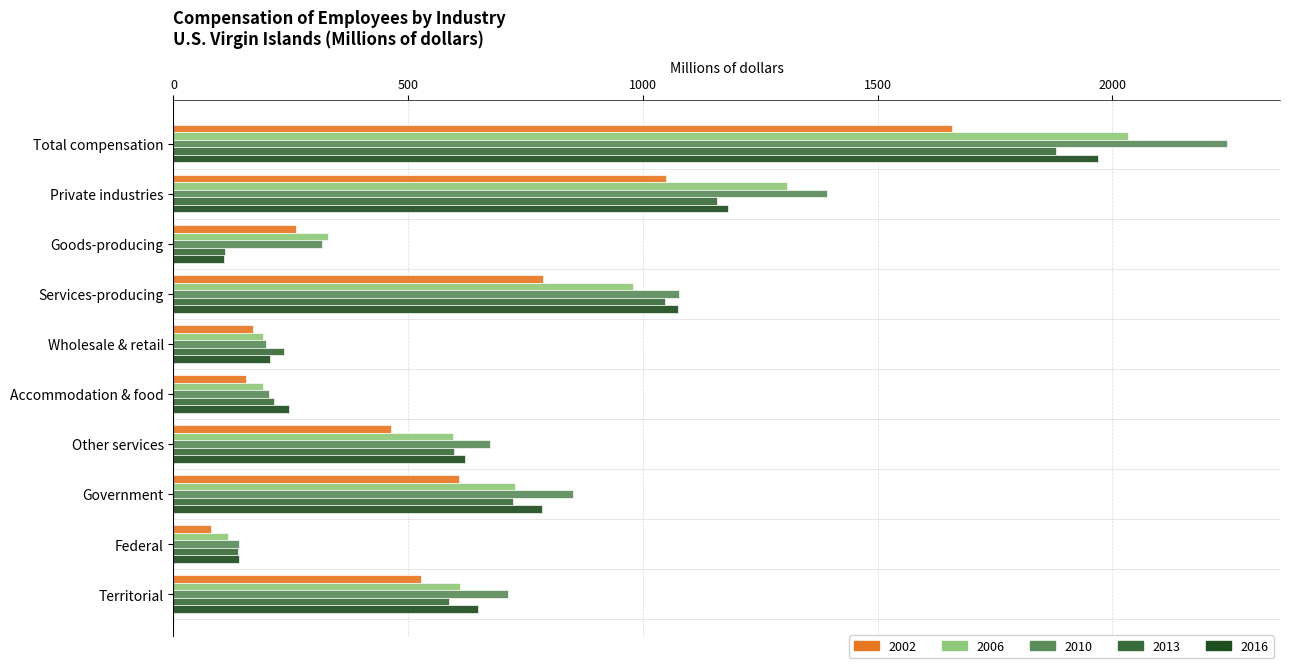

True or false: 2016 has a value of 2802 at Total compensation.

False